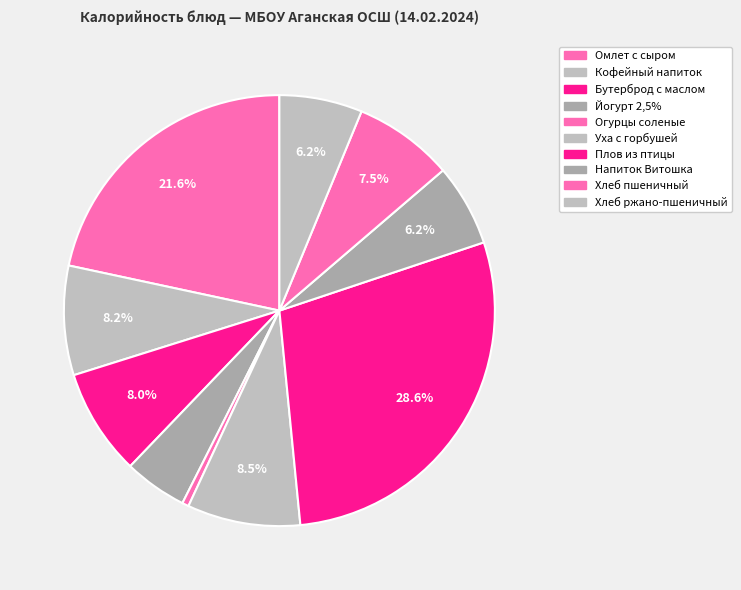

Is there any slice that represents more than half of the pie?

No